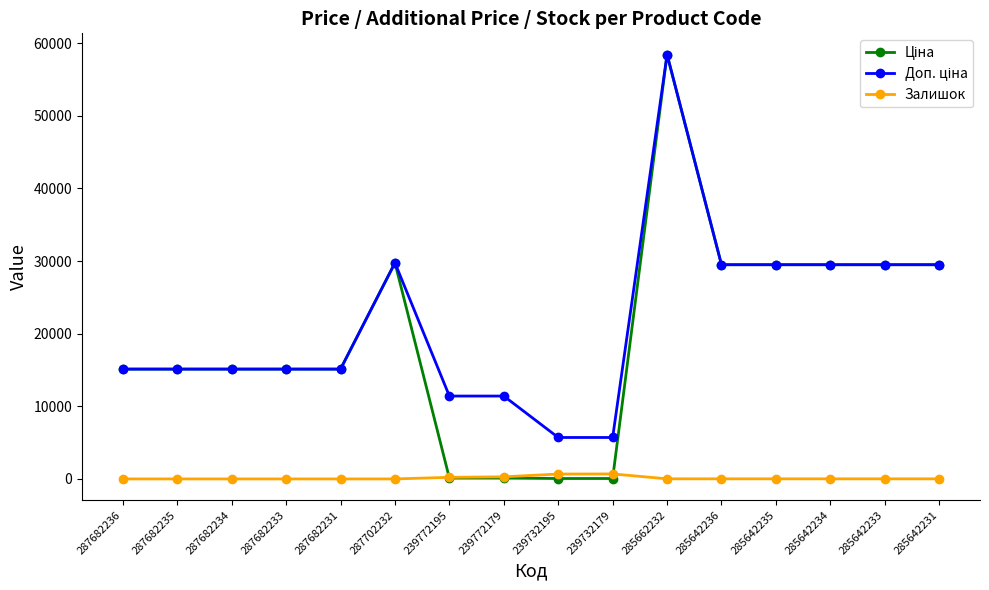

What is the total value across all series at 287682236?

30240.0